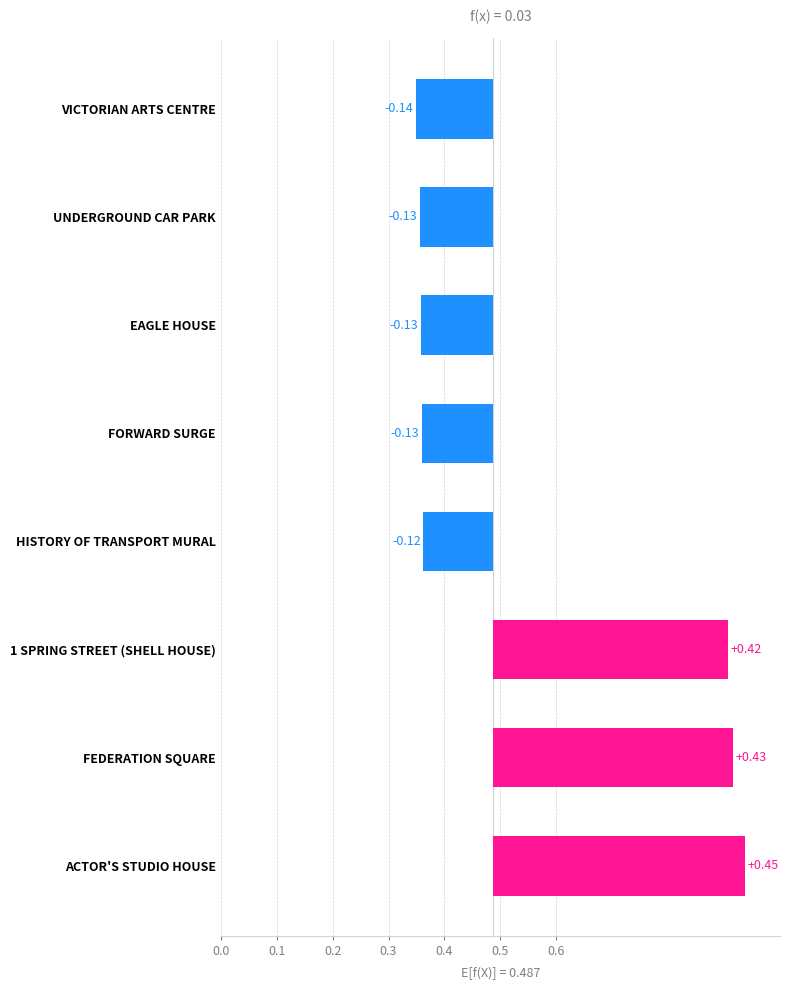

The chart shows a value of -0.1 at EAGLE HOUSE. True or false?

True